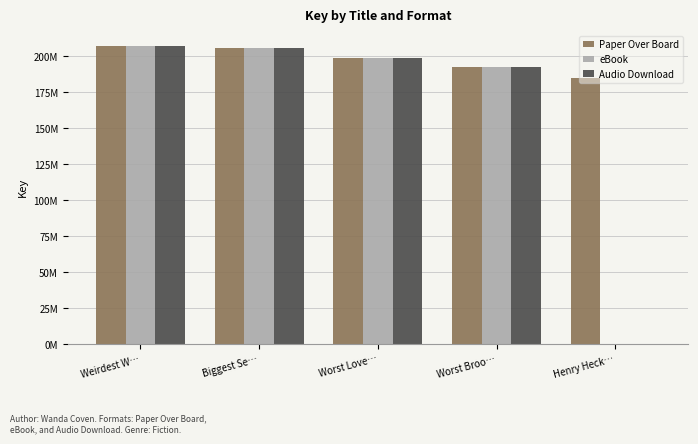

Reading right to left, transcribe all the data shown in this chart.

Paper Over Board: 185261210	192836750	198535043	205557488	207420540
eBook: 0	192836750	198535043	205557488	207420540
Audio Download: 0	192836750	198535043	205557488	207420540